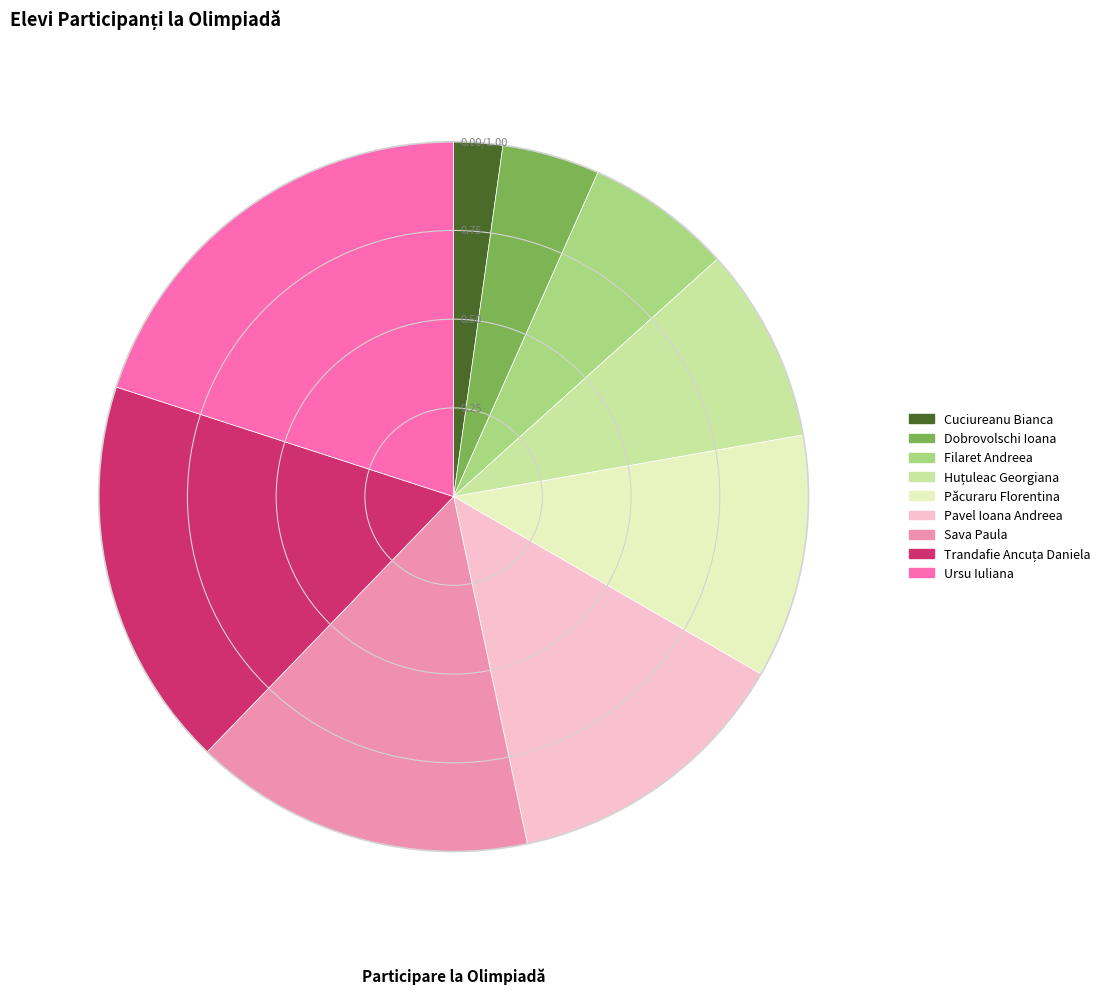

What is the ratio of the value at Filaret Andreea to the value at Sava Paula?

0.4